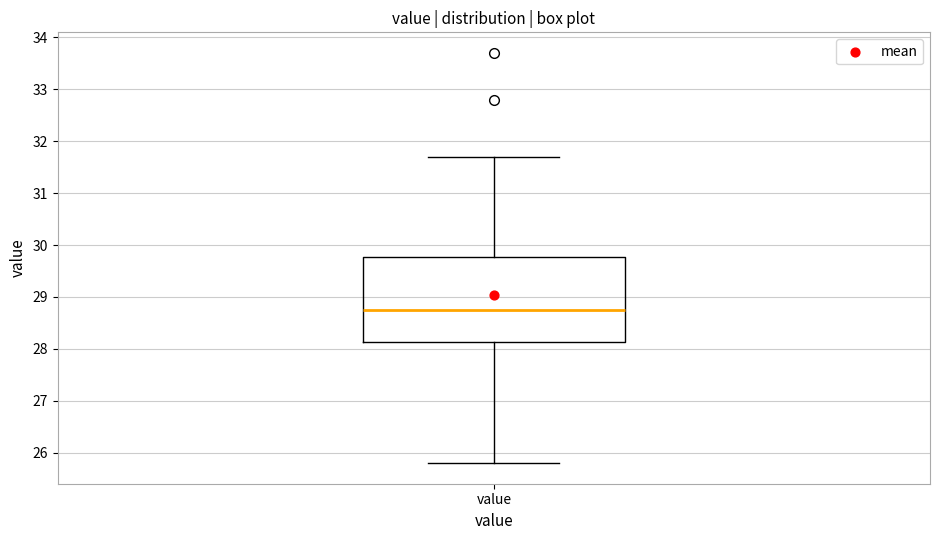

Read this box plot against the y-axis: the position of the median line, the range covered by the box, and the ends of both whiskers. The values are not printed on the chart, so give them approximately, as read against the axis.

median 28.8, box 28.1 to 29.8, whiskers 25.8 to 31.7